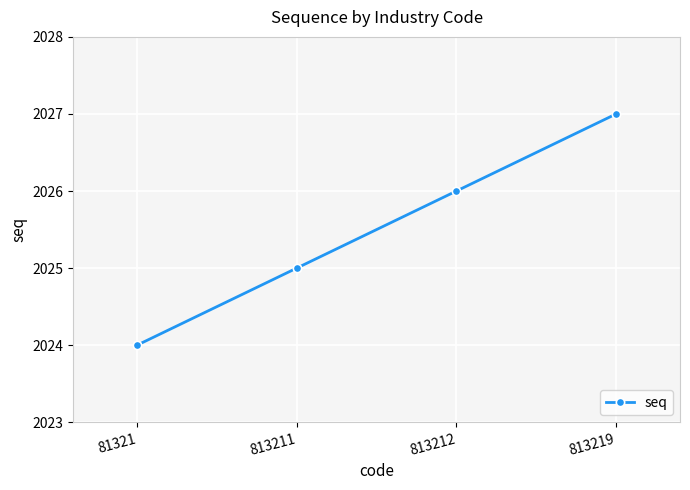

Count the number of categories in the chart.

4